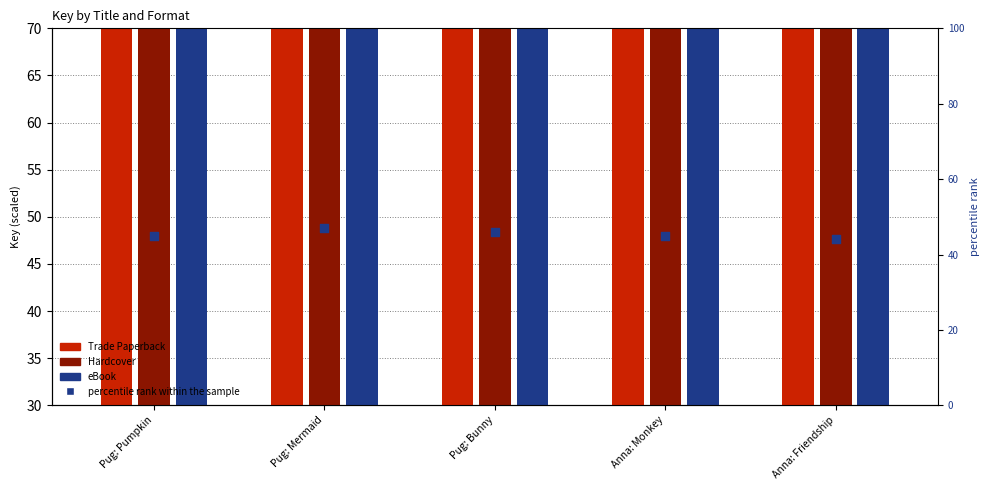

Which series reaches the maximum Y coordinate?

Trade Paperback